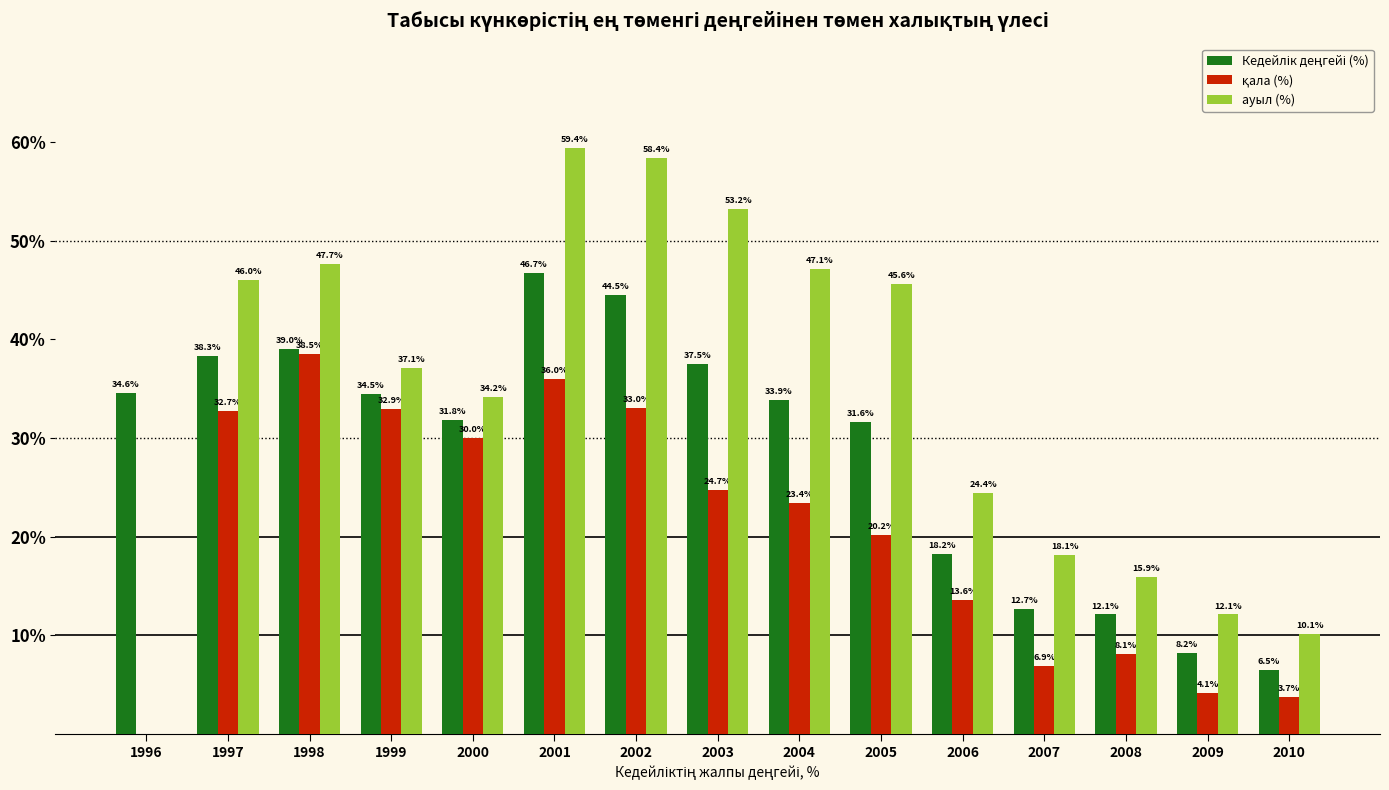

What is the greatest value displayed?

59.4